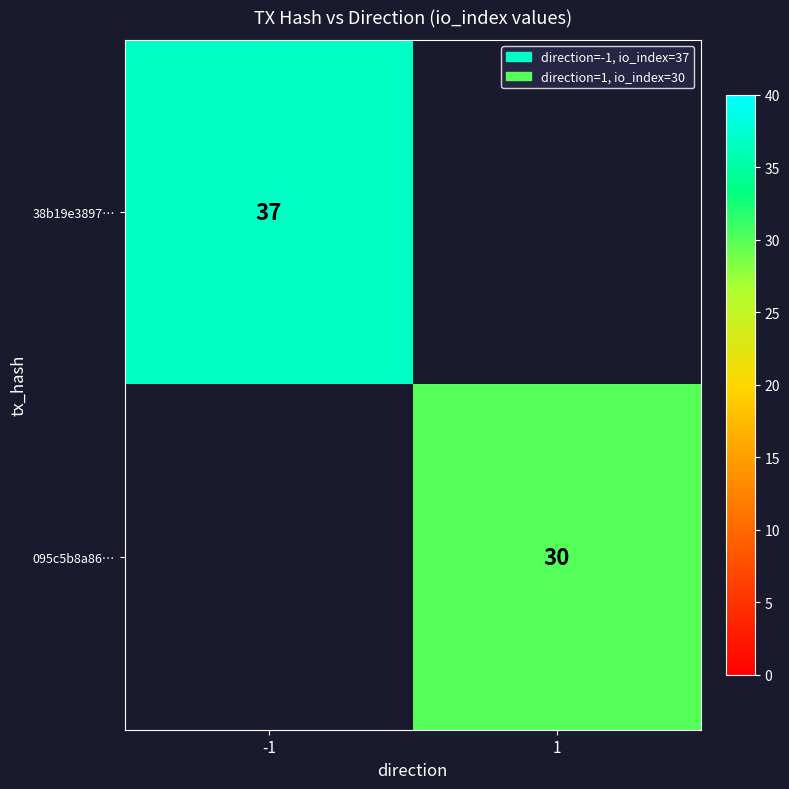

What is the difference between the highest and lowest values at 1?

30